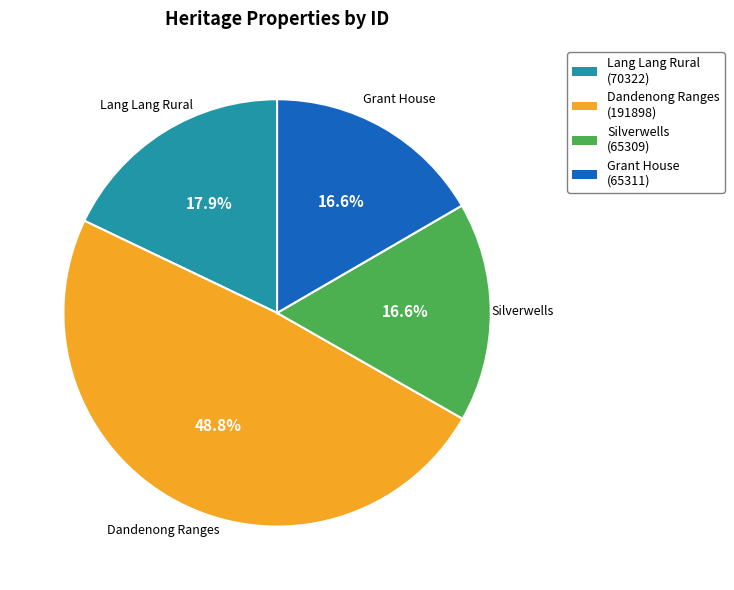

Which category has the biggest portion of the pie?

Dandenong Ranges